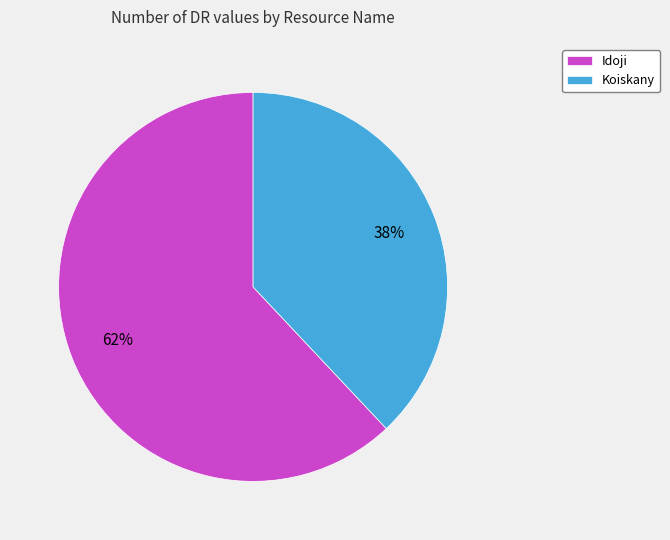

Count the number of slices in the pie.

2